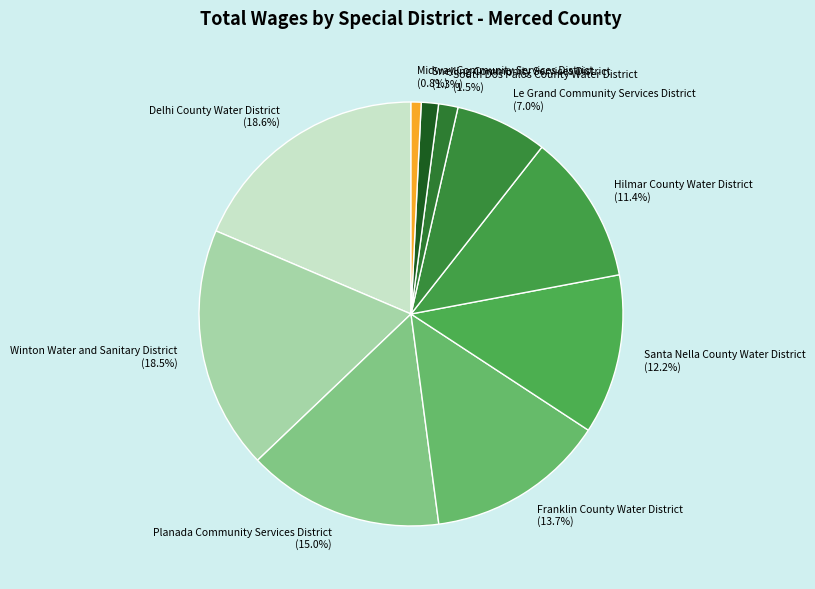

True or false: Delhi County Water District accounts for 19% of the total.

True